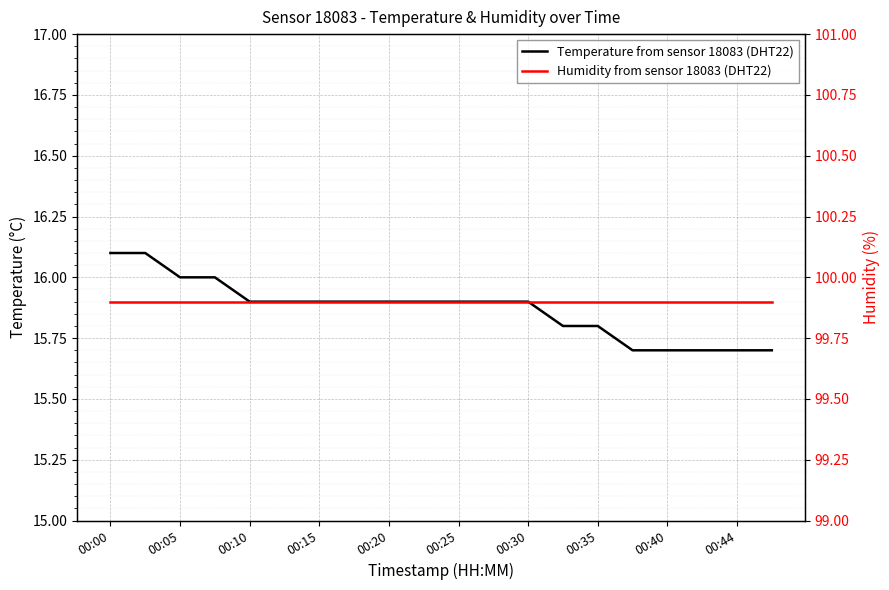

What is the label of the 19th point from the left?

00:44